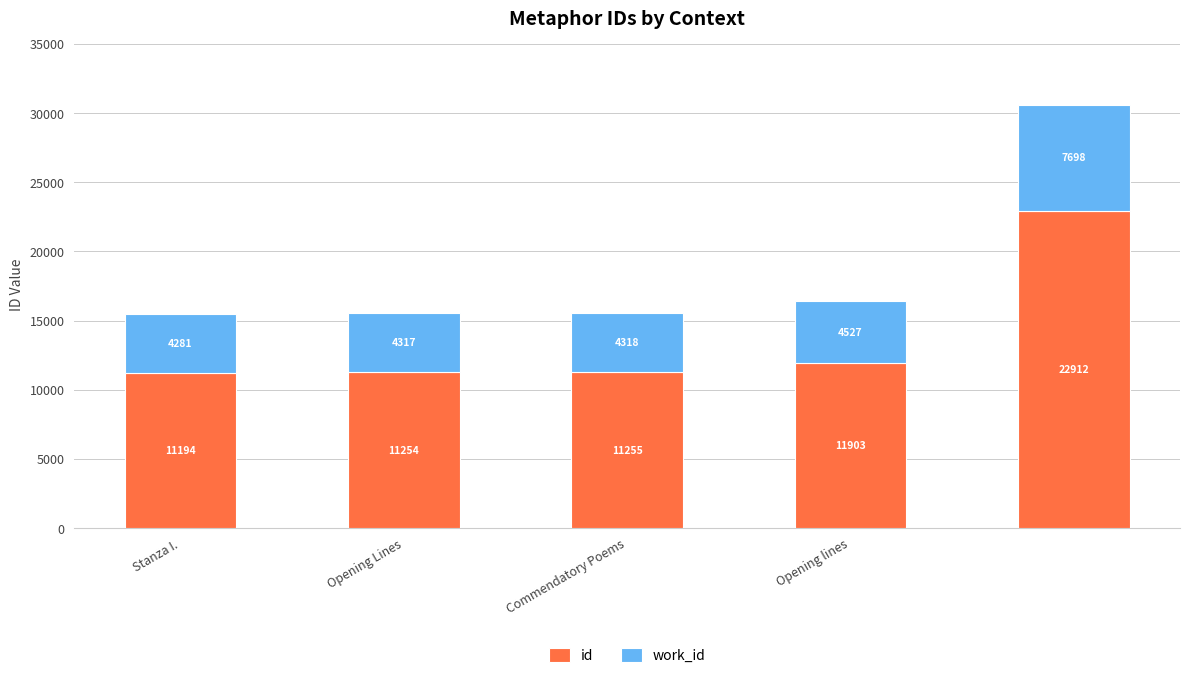

What is the average value of the id series?

13704